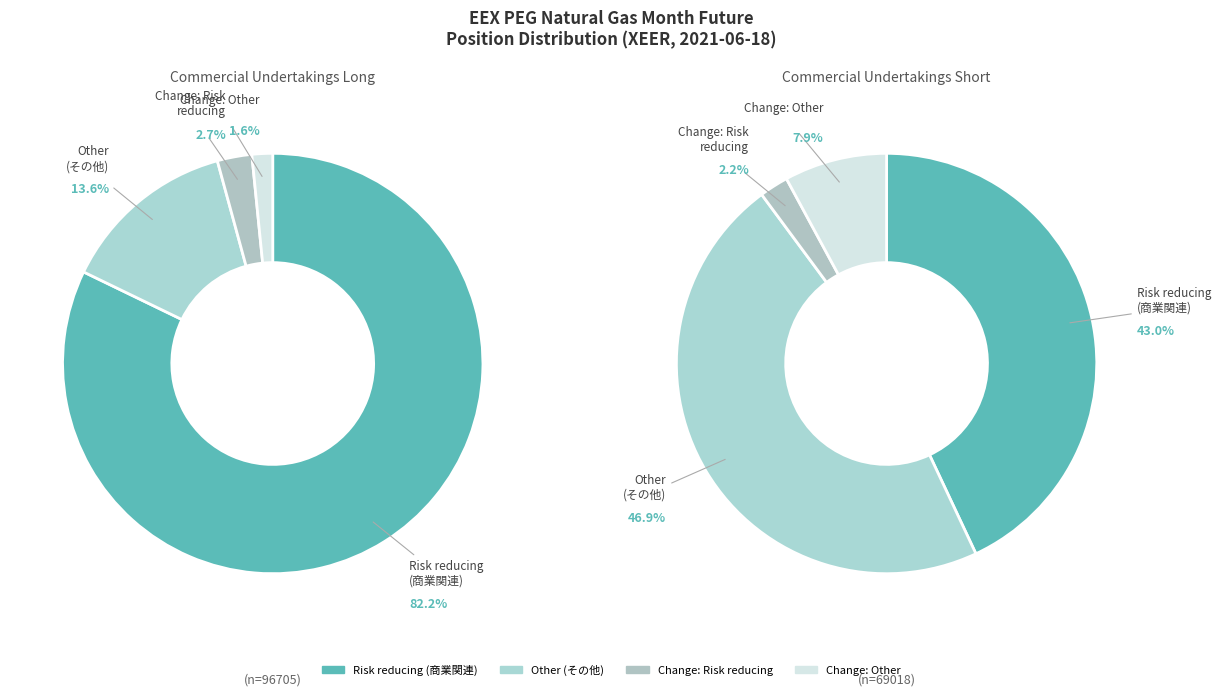

Rank the categories by Commercial Undertakings Short value from lowest to highest.

Change Risk reducing (Long), Change Other (Long), Risk reducing (Long), Other (Long)